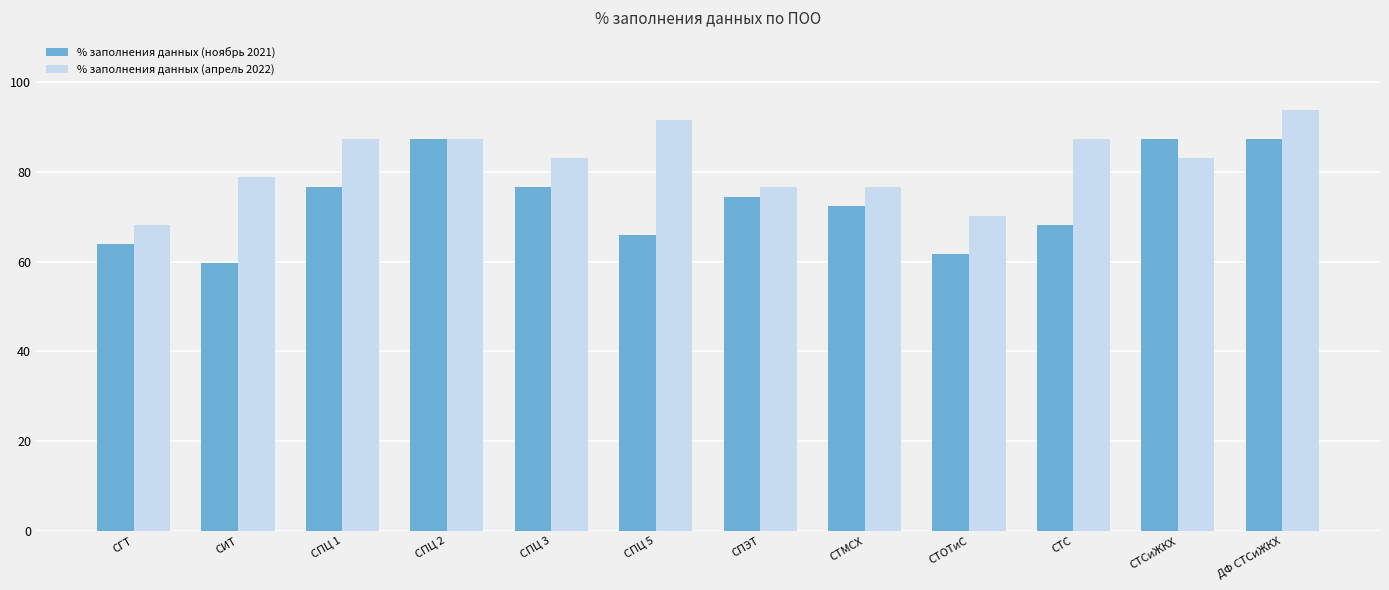

What is the label of the 11th bar from the right?

СИТ